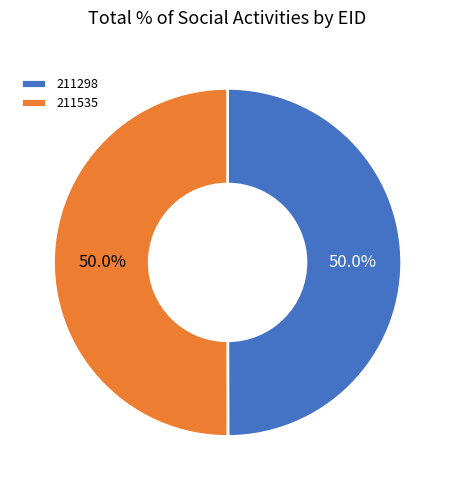

What percentage is NOT represented by 211298?

50.0%